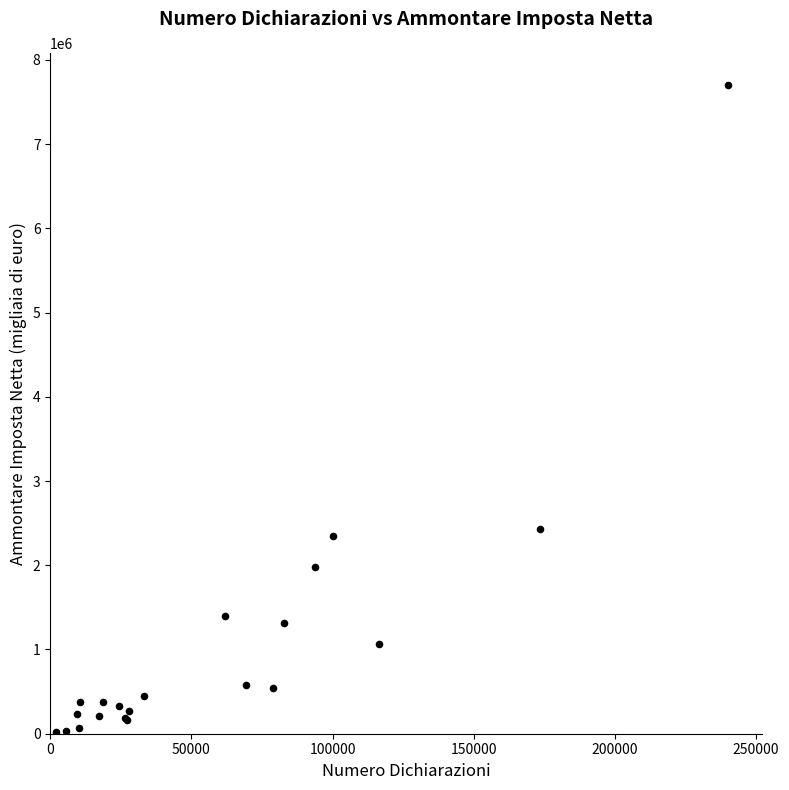

What Y value in the scatter plot is closest to 3862499?

2431380